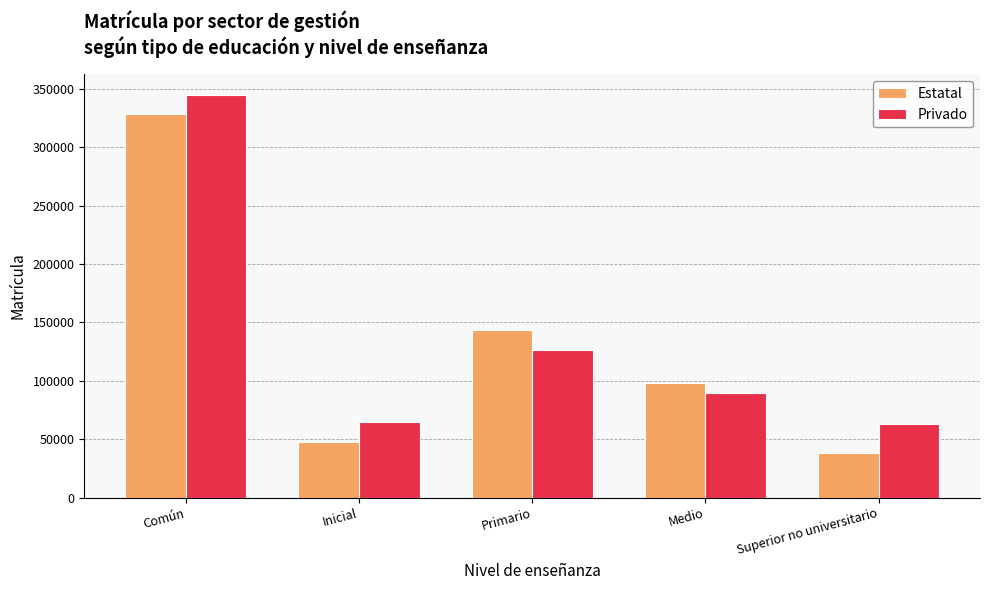

Reading right to left, what are all the values shown in this chart?

Estatal: Superior no universitario=38578	Medio=97977	Primario=143792	Inicial=47555	Común=327902
Privado: Superior no universitario=63332	Medio=89874	Primario=126687	Inicial=65073	Común=344966